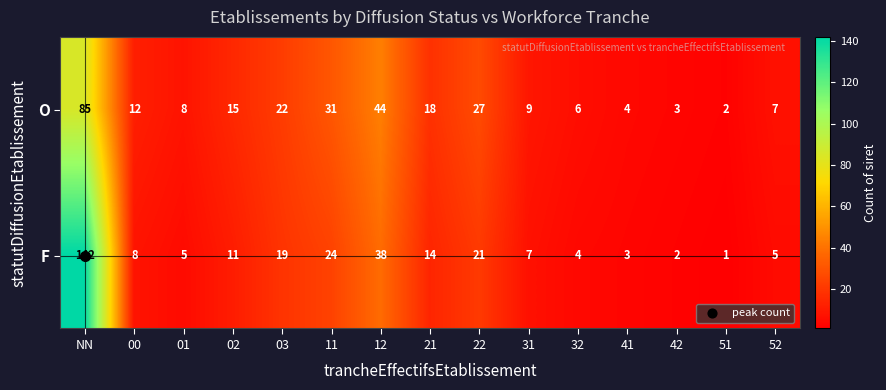

What is the total value across all series at 11?

55